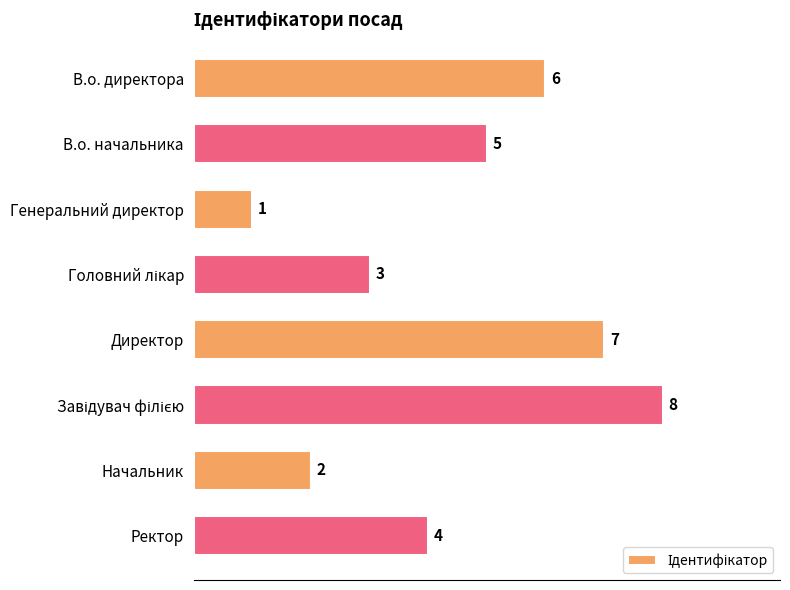

What is the maximum value shown in the chart?

8